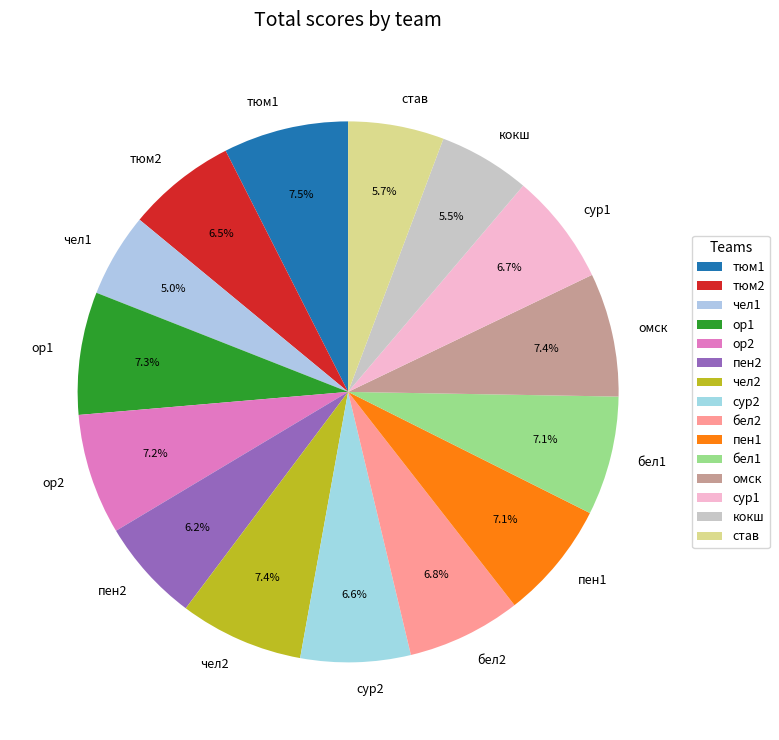

Is the sum of кокш and чел2 greater than half?

No